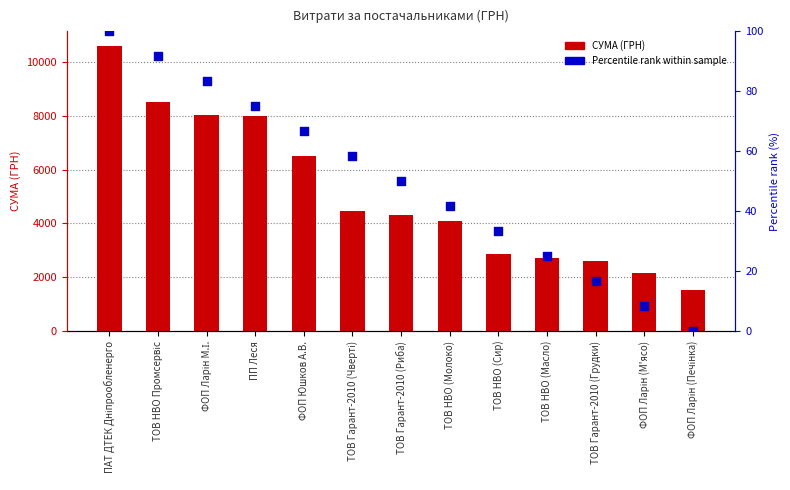

At how many categories does at least one series exceed 8441?

2